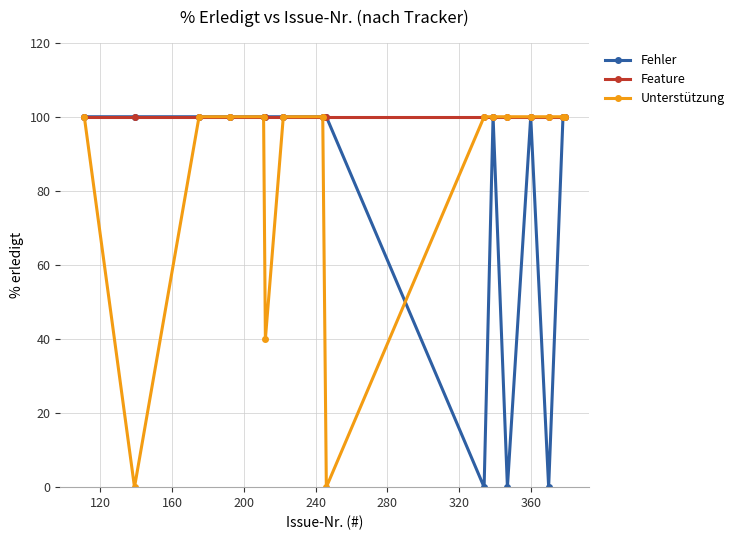

What is the maximum value for Unterstützung?

100